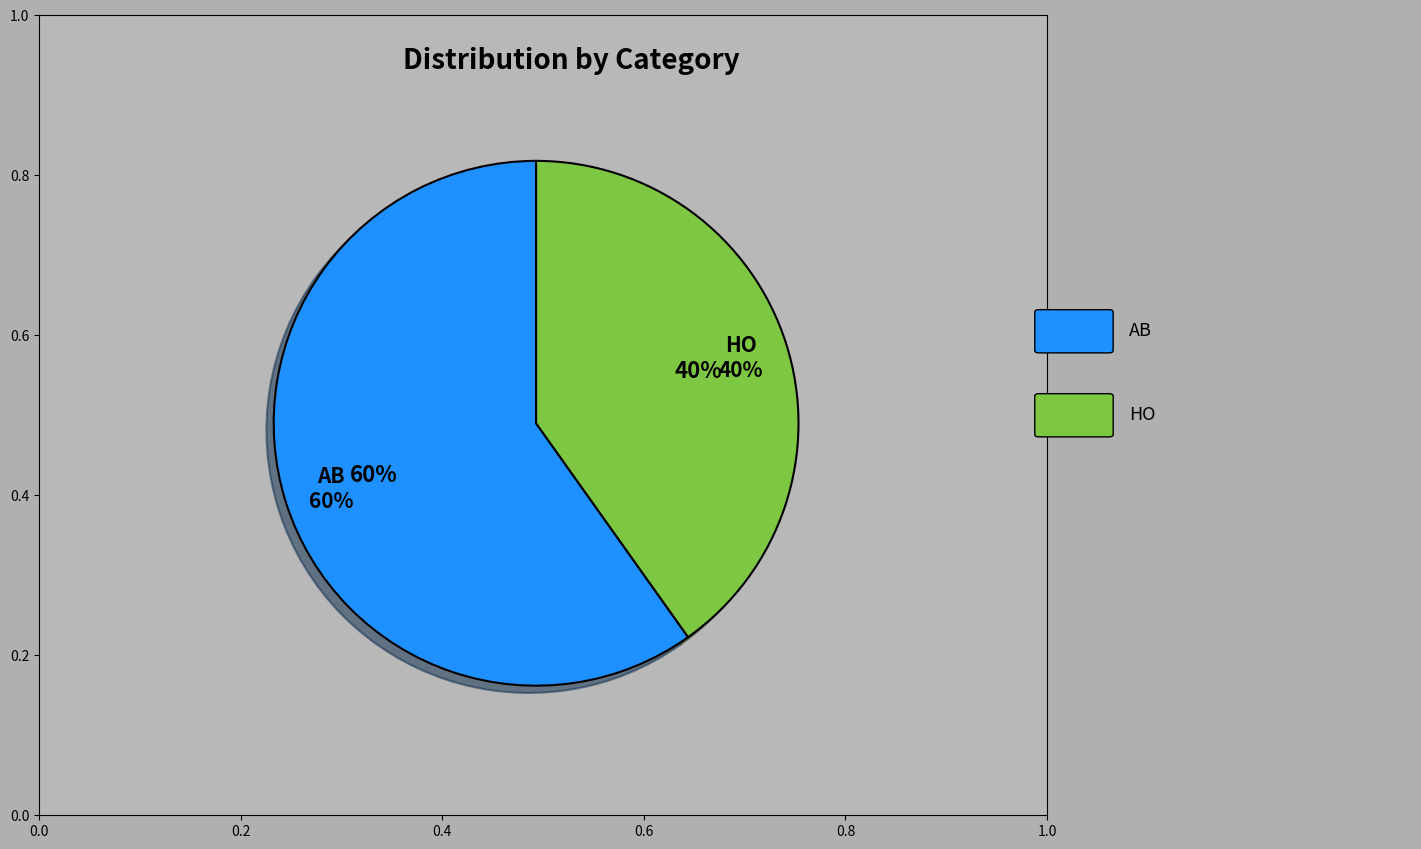

To the nearest percent, what is the difference between the largest and smallest slice percentages?

20%